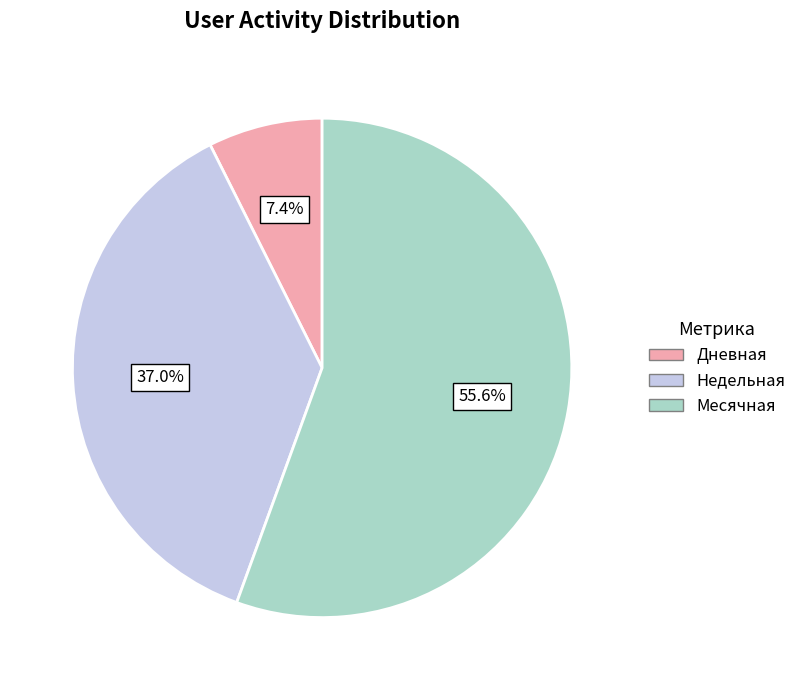

What percentage is the Месячная slice, to the nearest percent?

56%